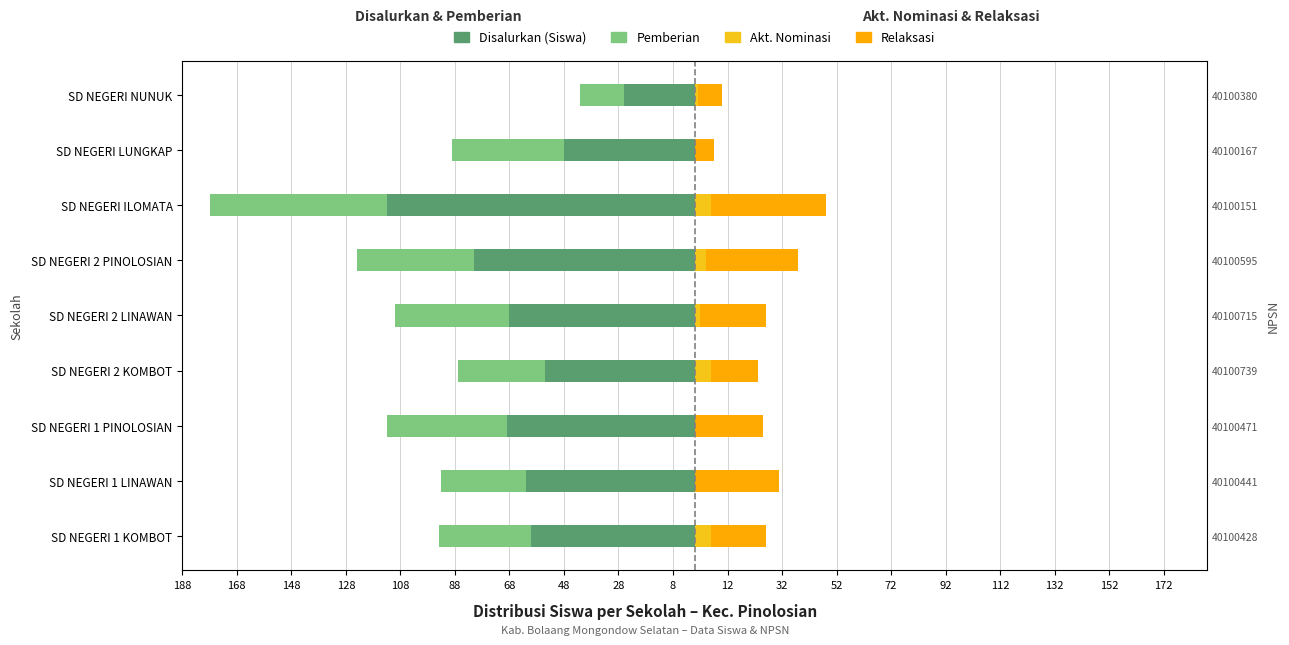

Is the value of Relaksasi at SD NEGERI 2 LINAWAN greater than the value of Pemberian at SD NEGERI 1 KOMBOT?

Yes